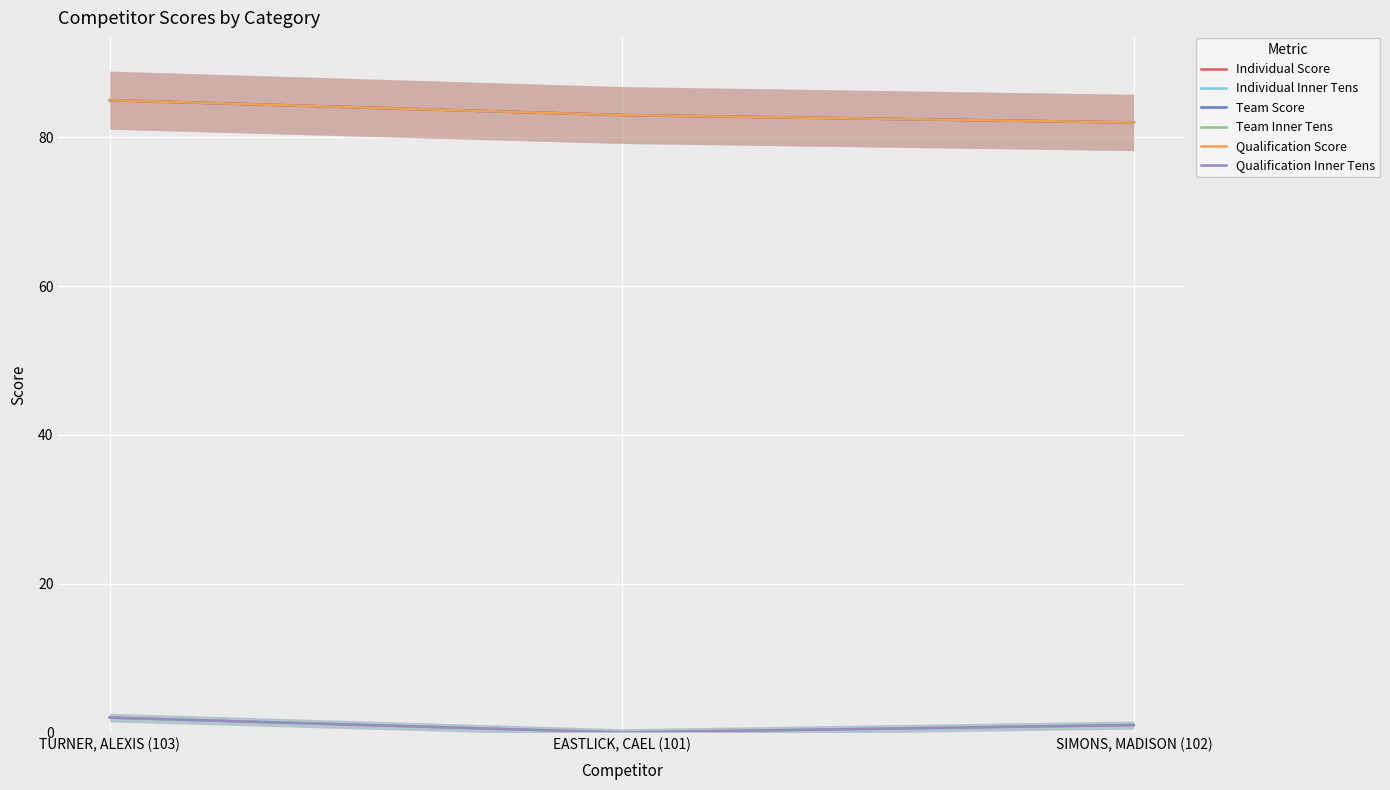

Between TURNER, ALEXIS (103) and SIMONS, MADISON (102), which series saw the biggest shift?

Individual Score